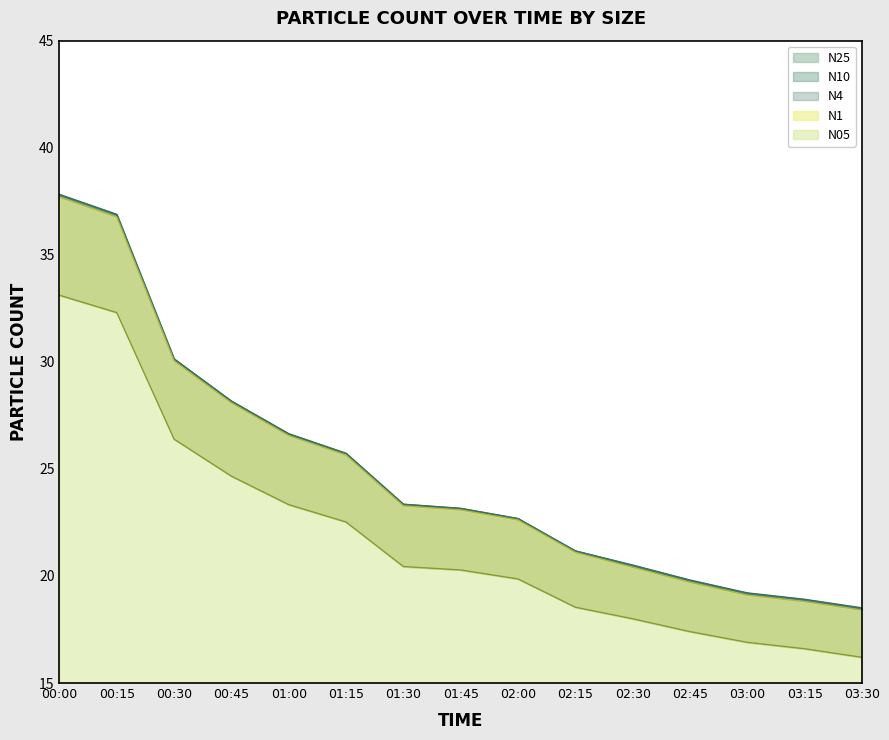

Which has a higher value, 01:15 or 03:30?

01:15